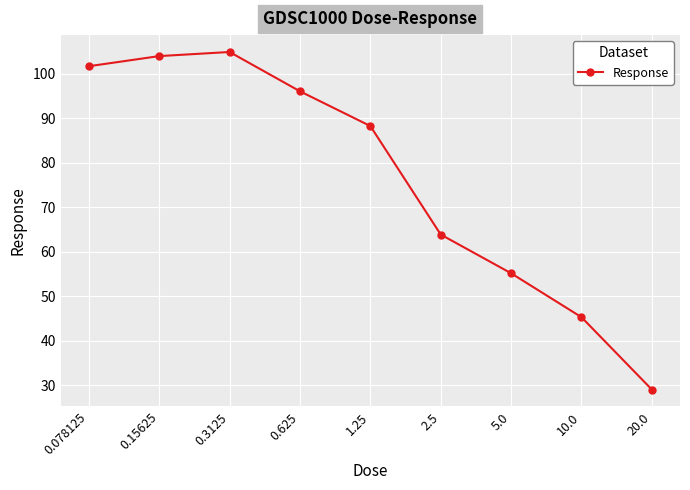

What is the sum of all values?

688.6